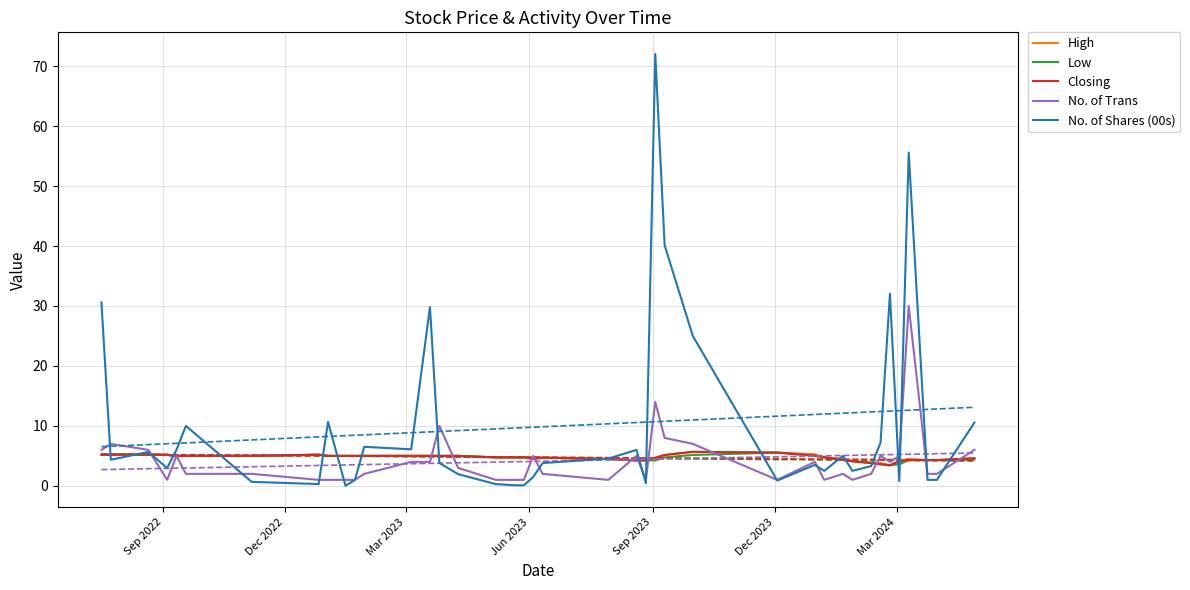

Which series has the largest range (max minus min)?

No. of Shares (00s)